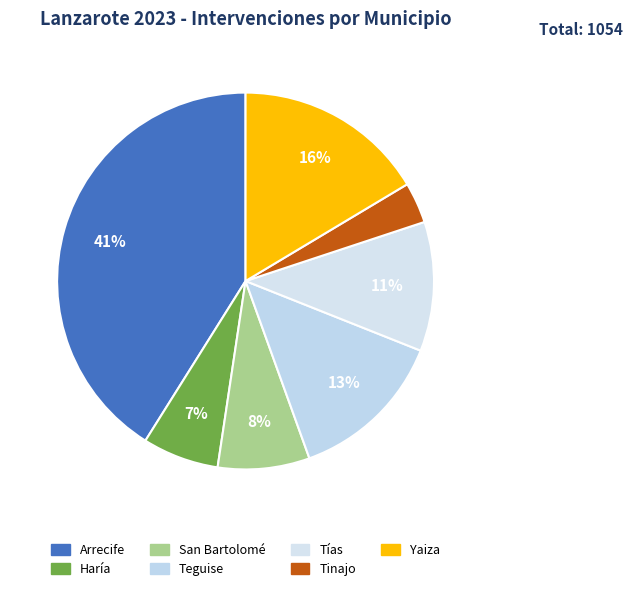

Rank the categories by value from lowest to highest.

Tinajo, Haría, San Bartolomé, Tías, Teguise, Yaiza, Arrecife